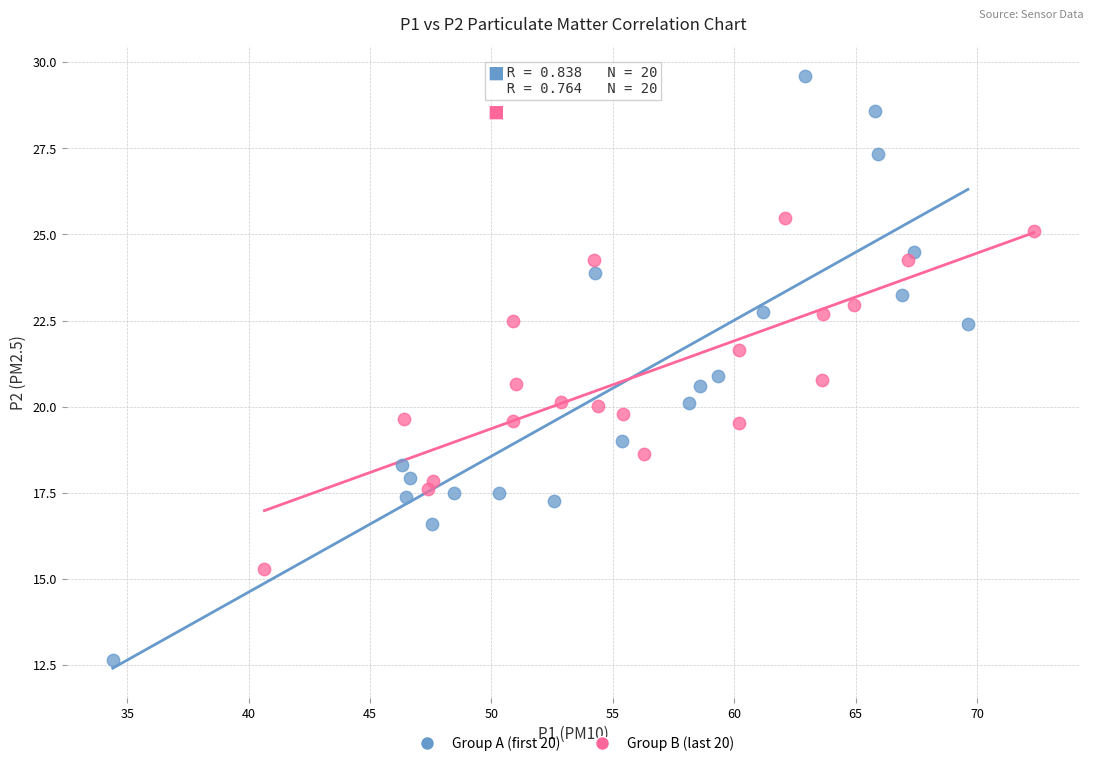

Which series contains the highest Y value?

Group A (first 20)